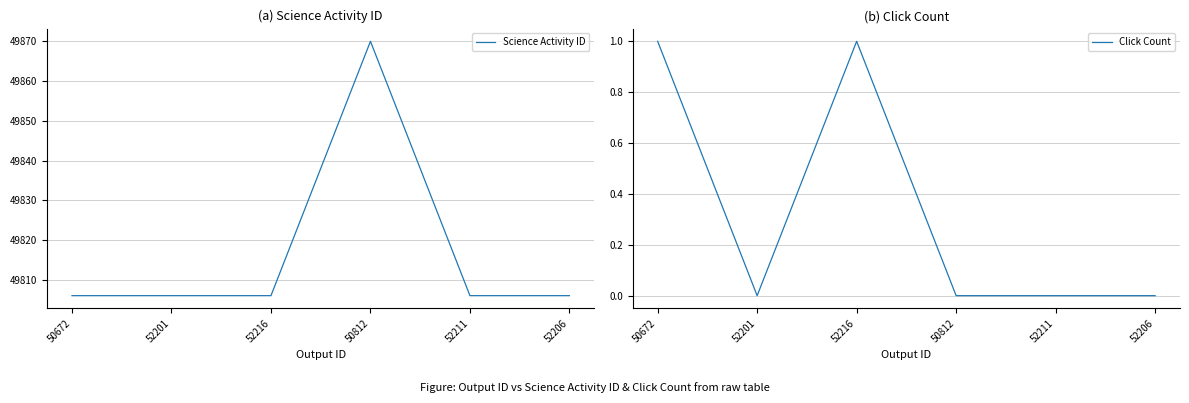

What is the total value across all series at 52201?

49806